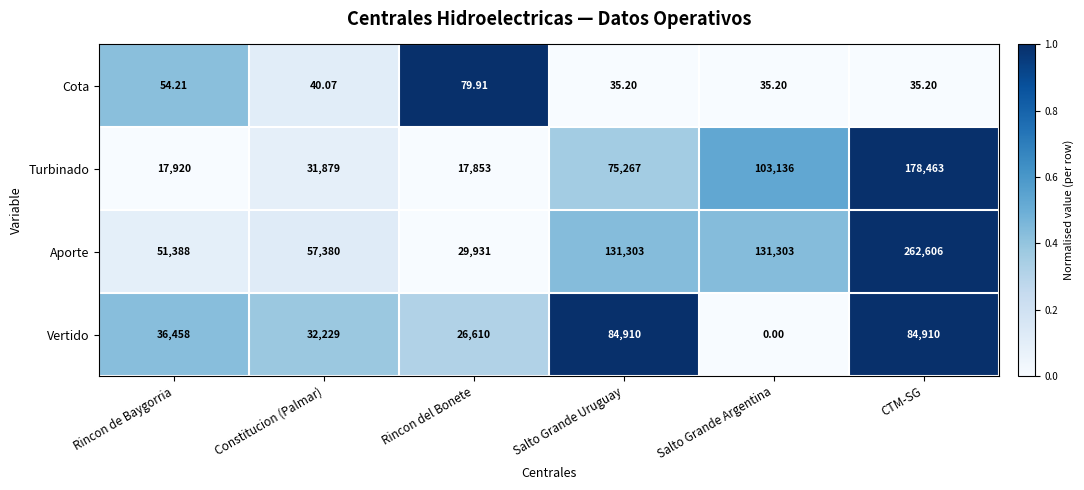

Which label corresponds to the smallest value in the chart?

Salto Grande Argentina